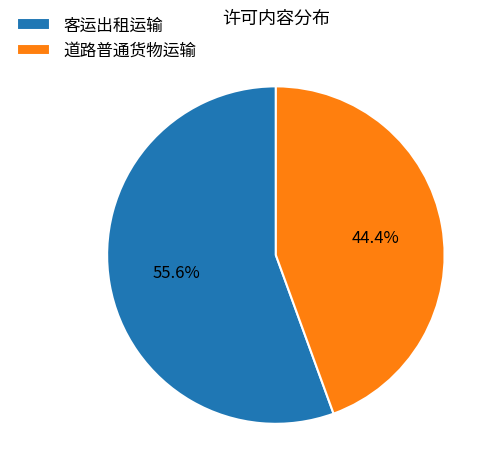

To the nearest percent, what is the difference between the largest and smallest slice percentages?

11%